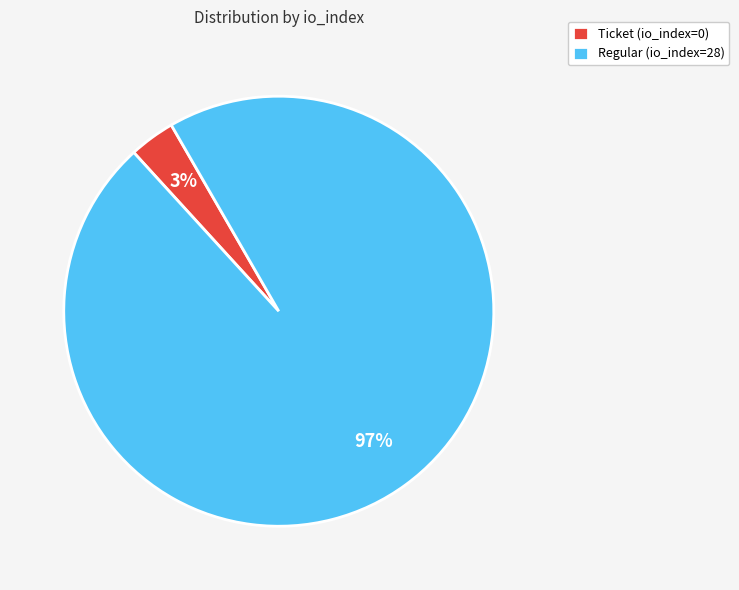

What is the majority slice?

Regular (io_index=28)